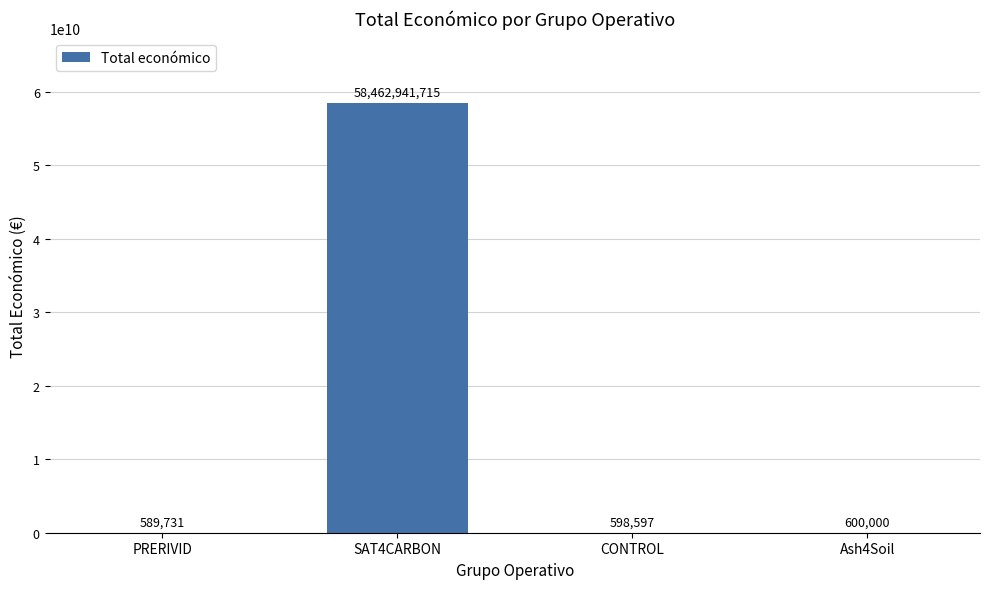

Which has a higher value, PRERIVID or CONTROL?

CONTROL